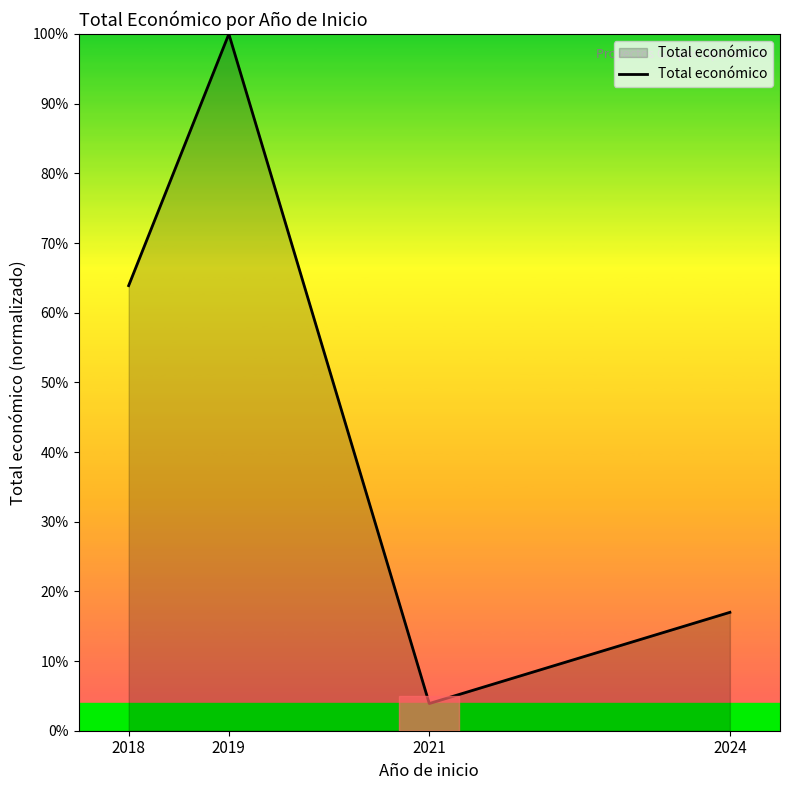

Reading right to left, what are all the values shown in this chart?

2024=17.0	2021=3.9	2019=100.0	2018=63.9